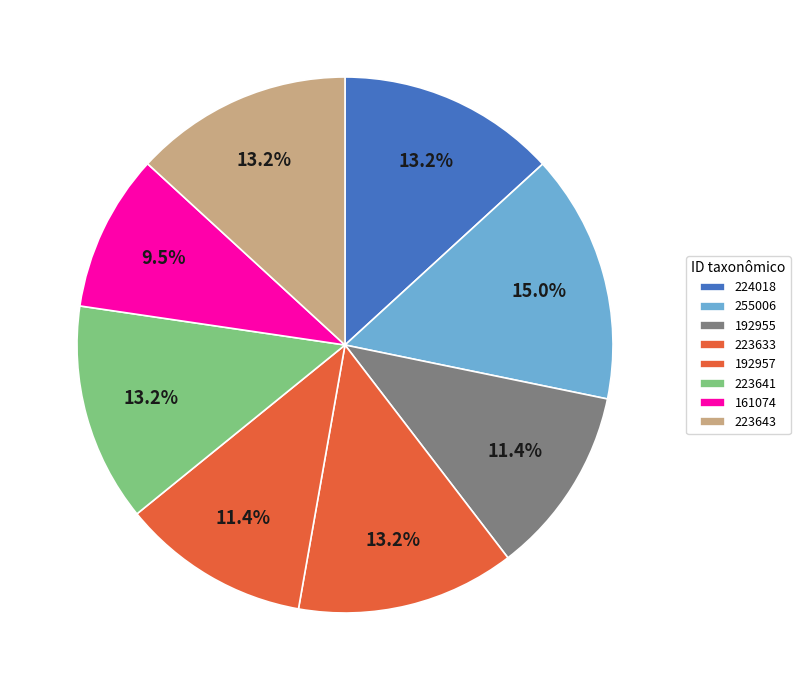

Combined, what portion of the pie is 255006 and 192955?

26.4%